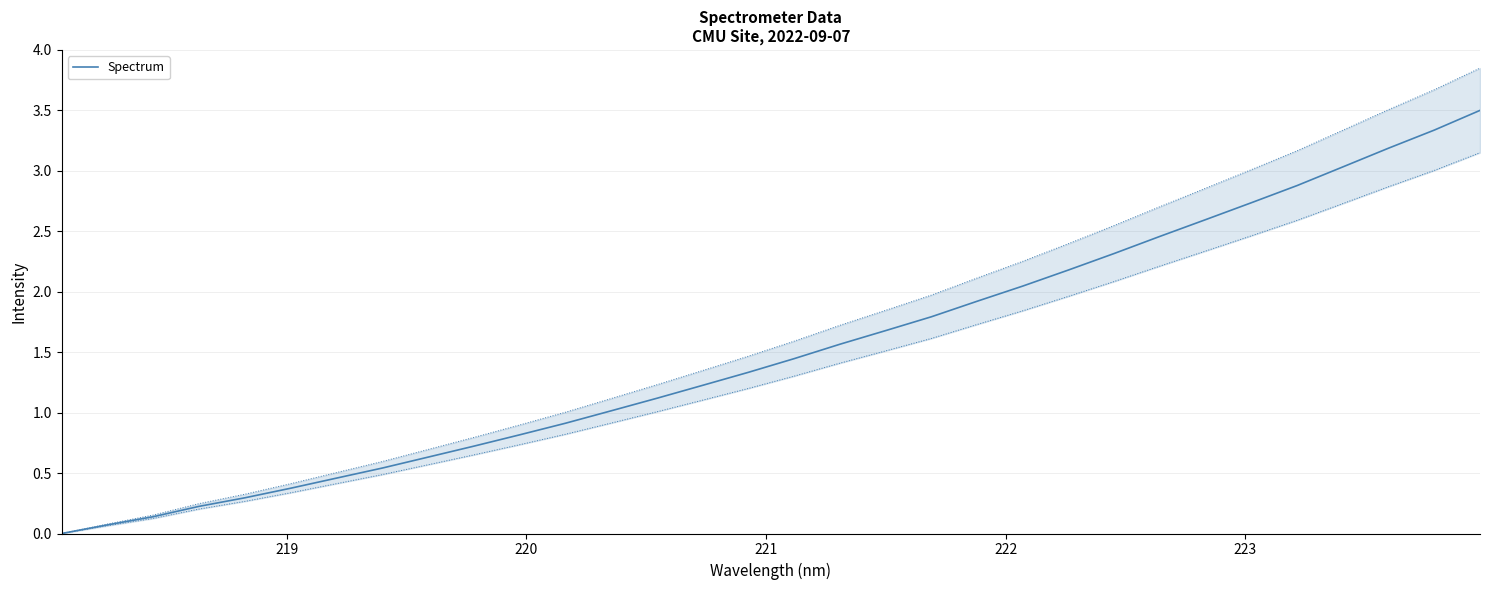

What position from the right is 222?

28